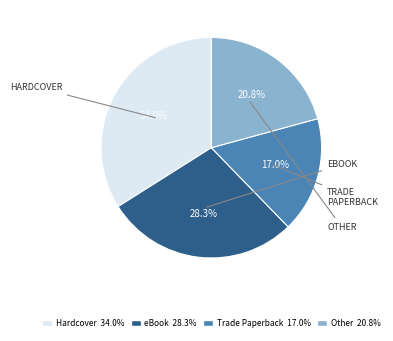

Does any single category account for the majority?

No